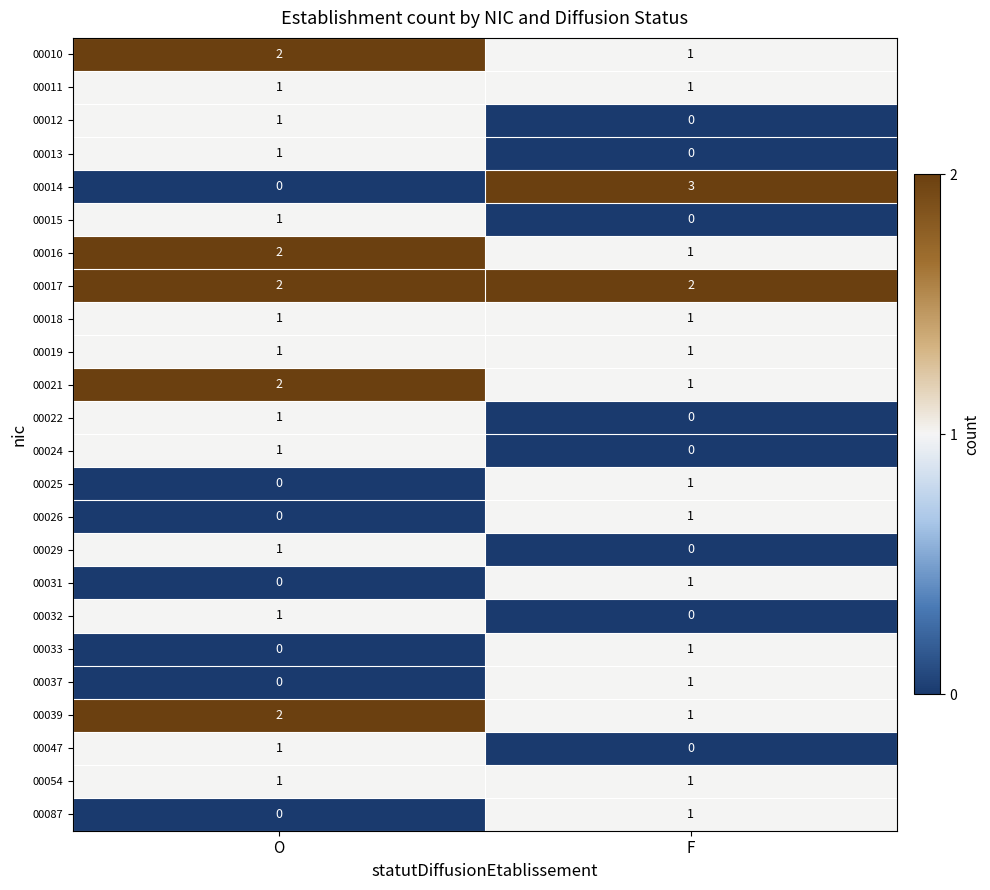

At which category is the sum across all series the highest?

O